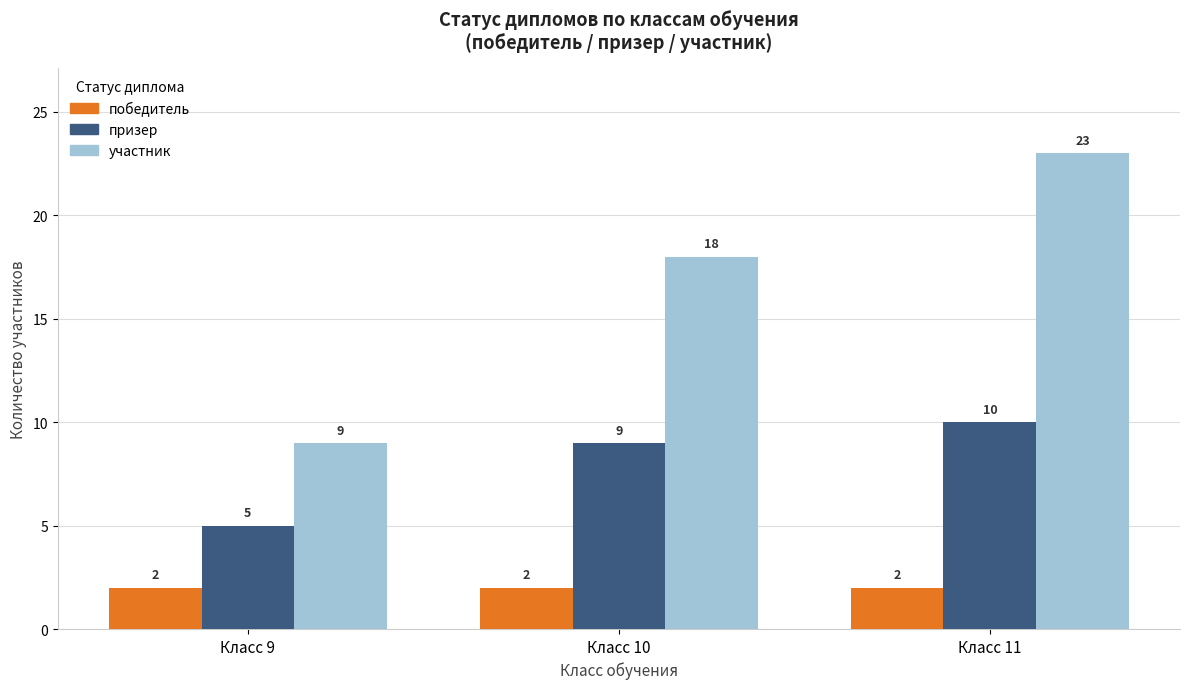

At which category is the sum across all series the highest?

Класс 11